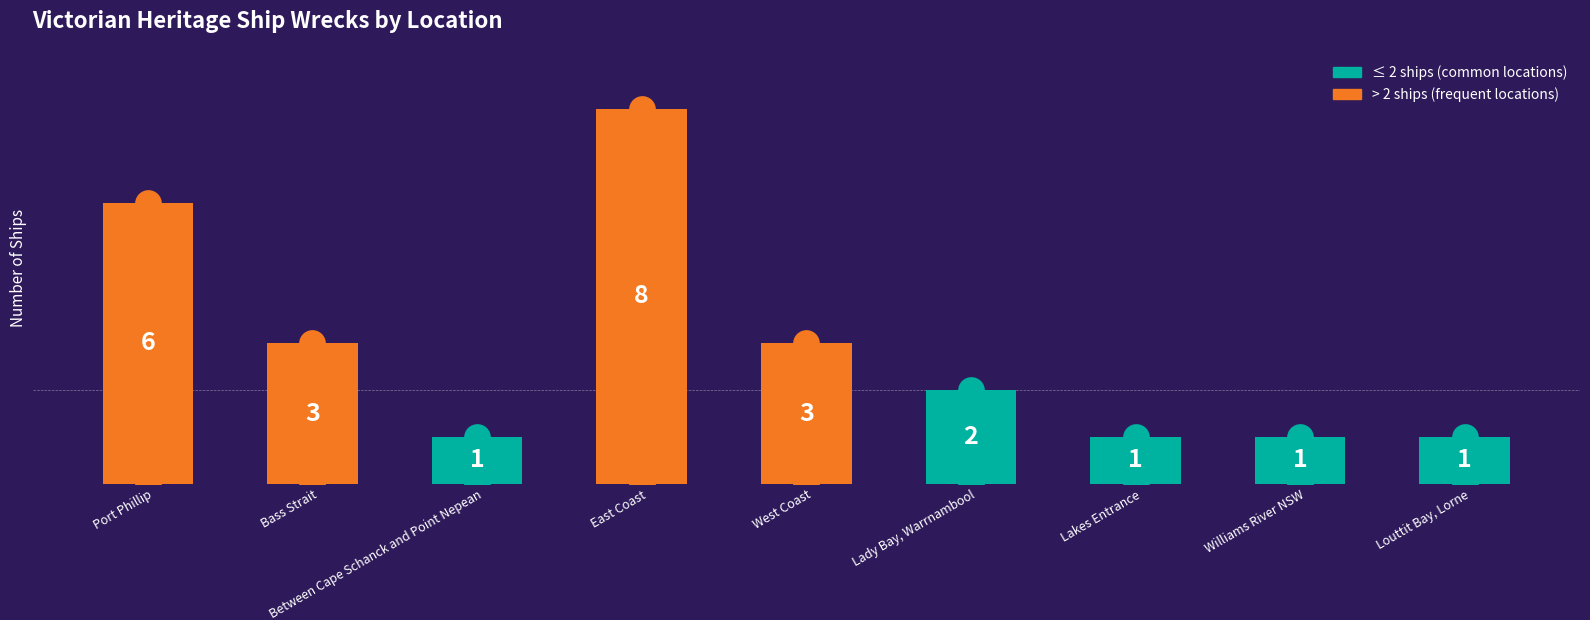

The value at Lakes Entrance is 0. True or false?

False